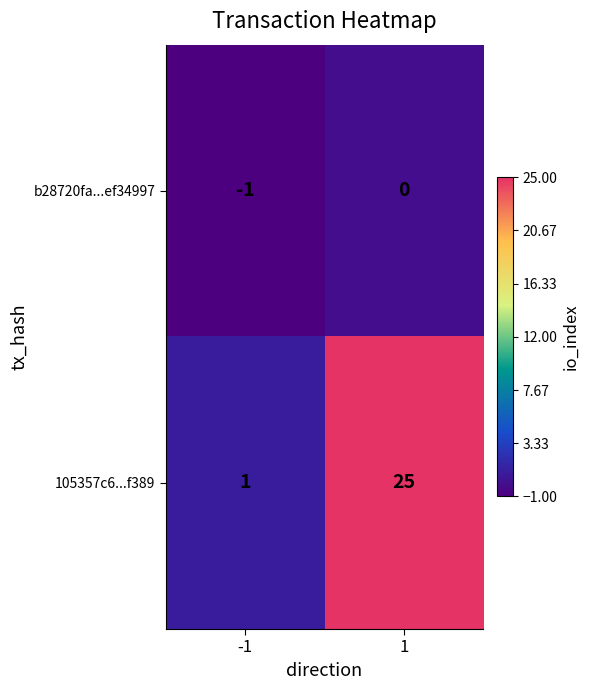

At how many categories does at least one series exceed 5?

1